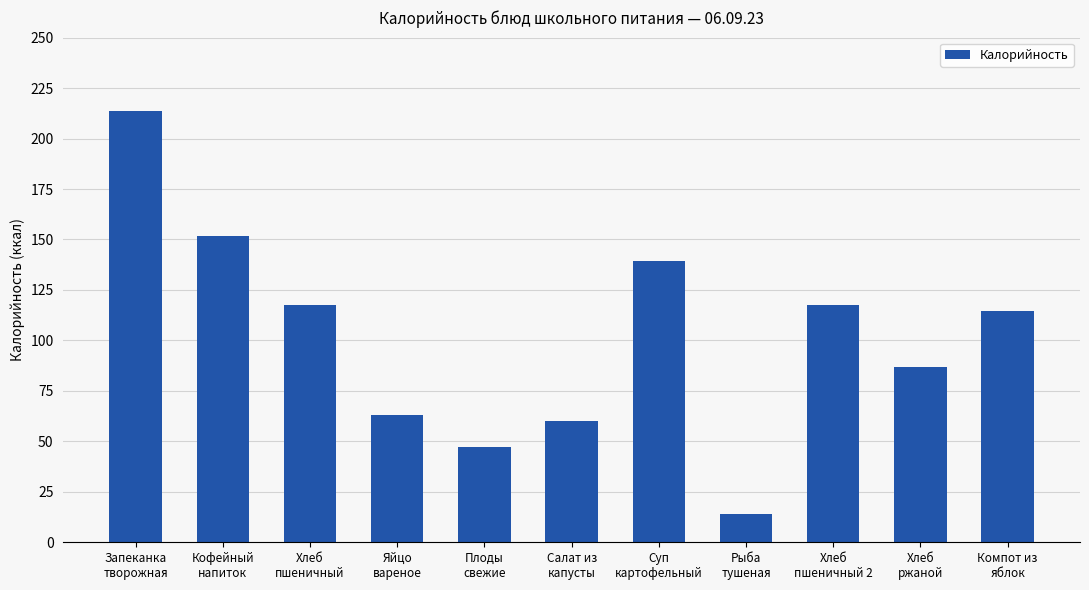

Reading left to right, transcribe all the data shown in this chart.

213.6	151.8	117.5	63.0	47.0	60.0	139.3	13.9	117.5	87.0	114.6